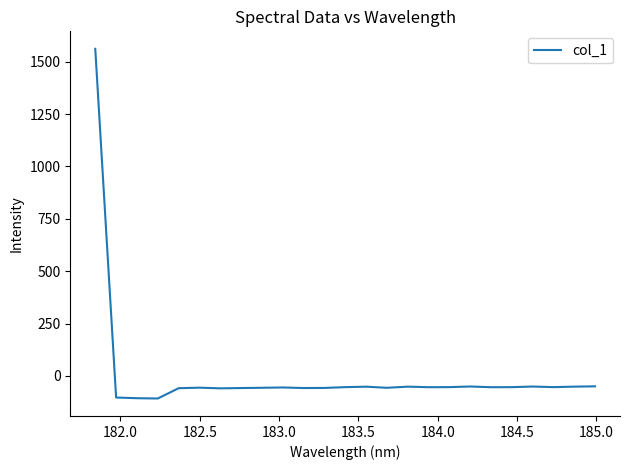

What is the difference between the maximum and minimum values?

1669.4